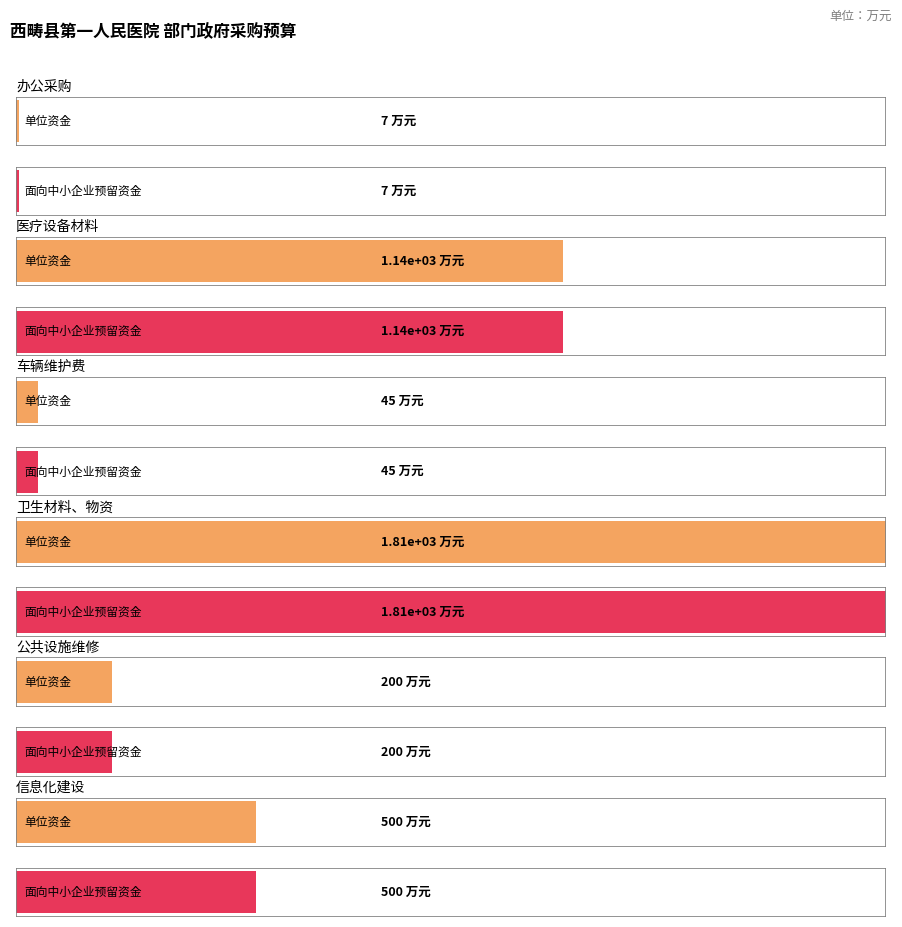

Which series has the widest spread of values?

单位资金 (col_12)